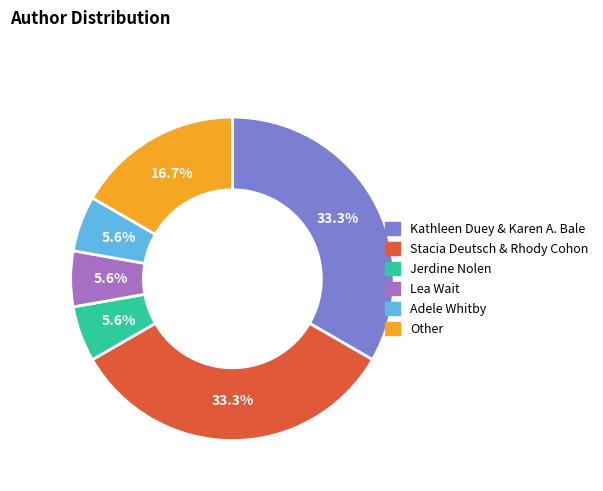

Is it true that Other is 1% of the pie?

False